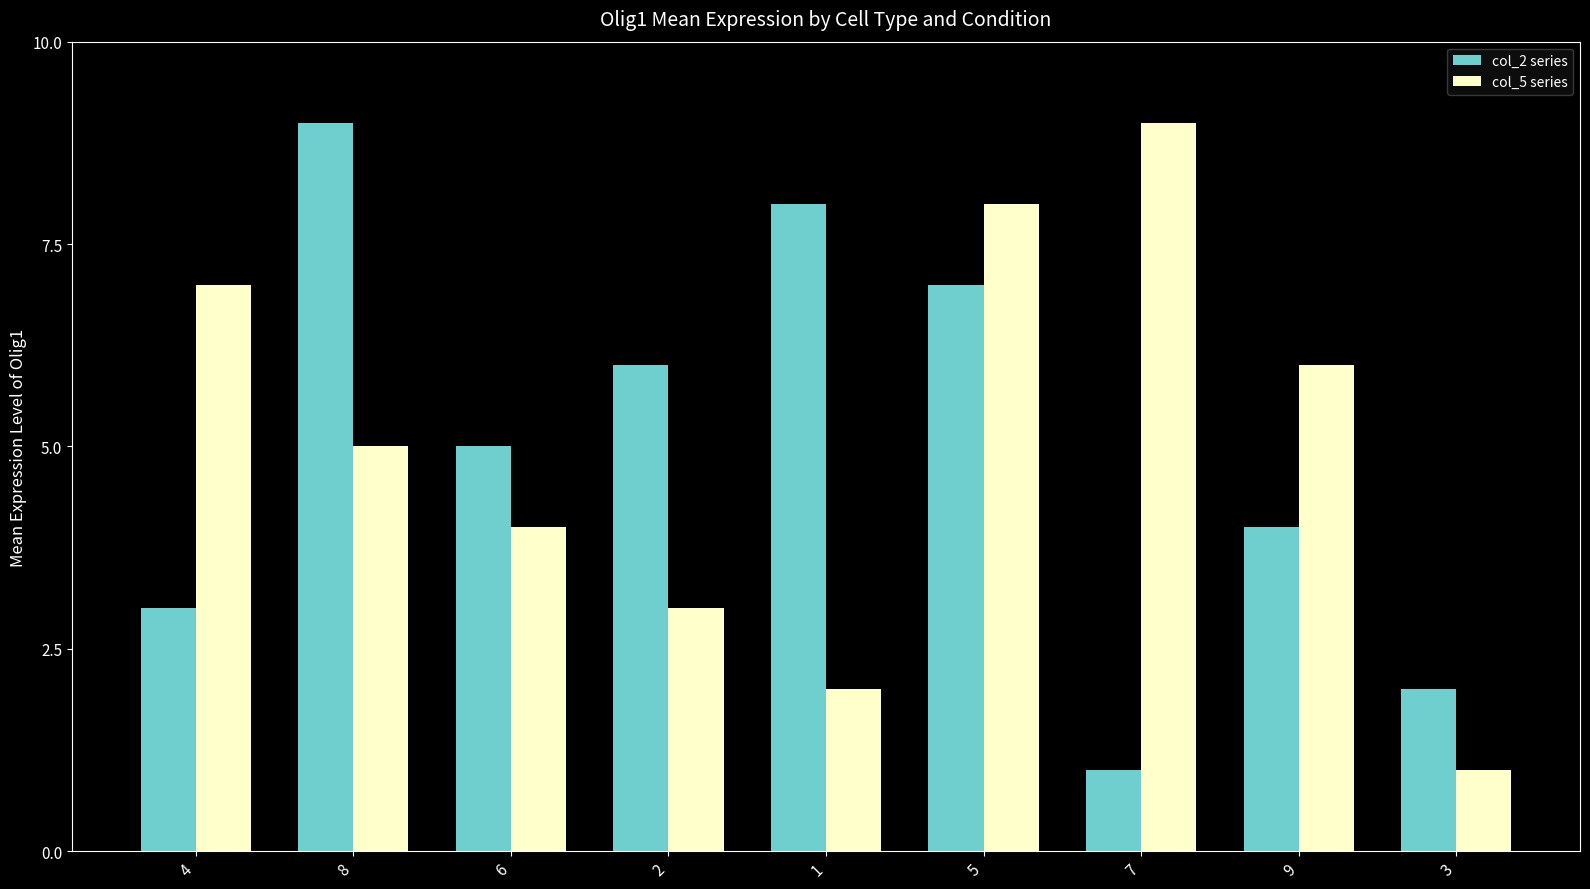

At which label does col_5 series reach its peak?

7